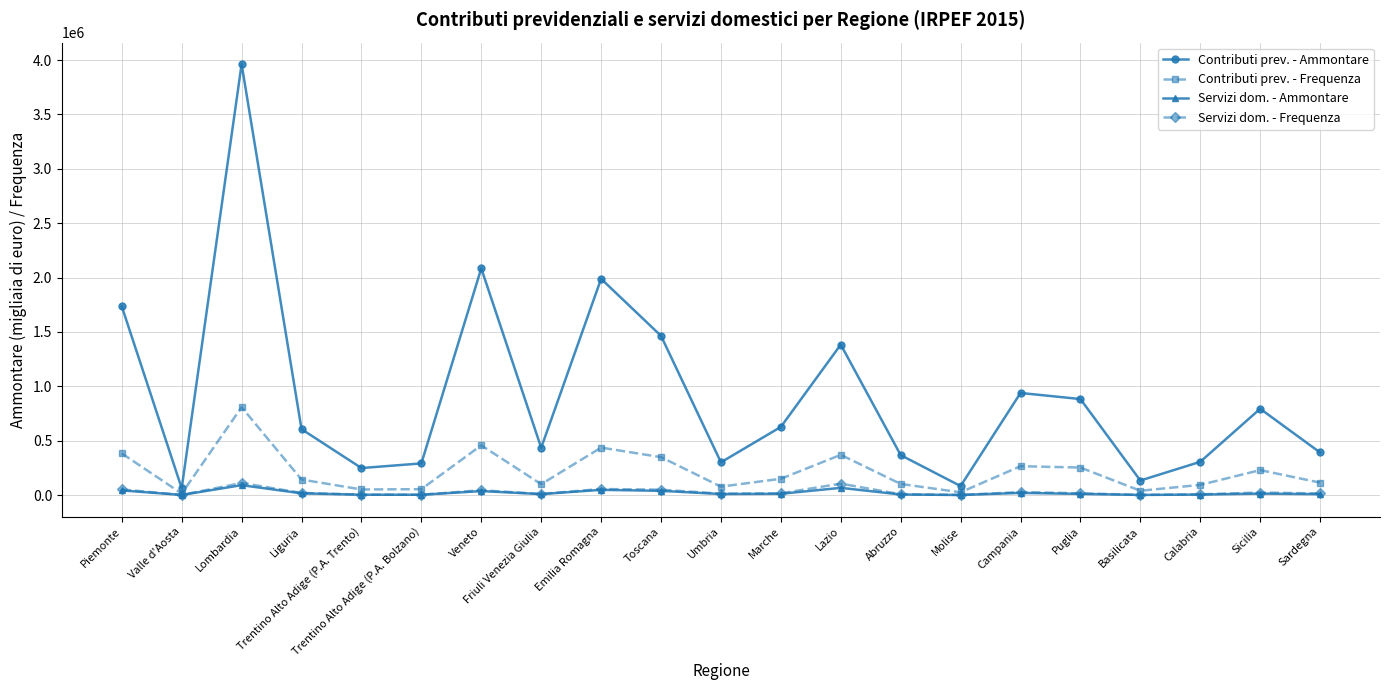

Which series has the largest range (max minus min)?

Contributi prev. - Ammontare